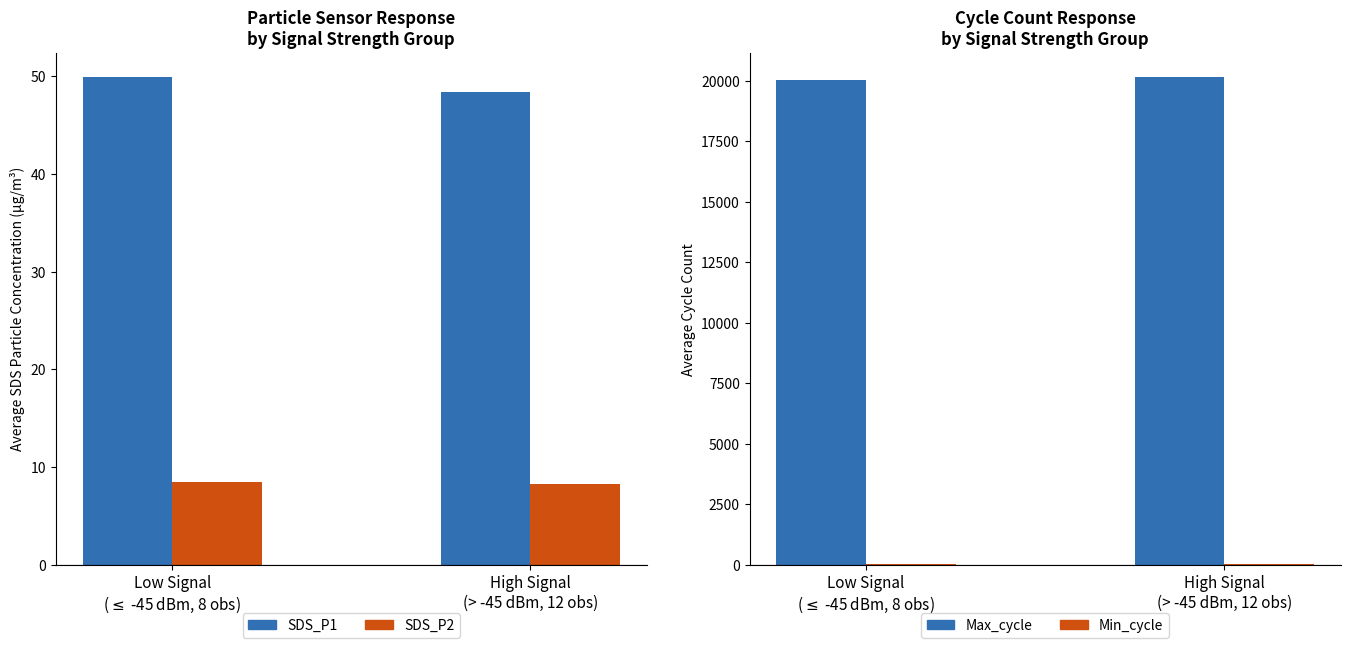

What is the spread (max minus min) of values at Low Signal
($\leq$ -45 dBm, 8 obs)?

20030.3